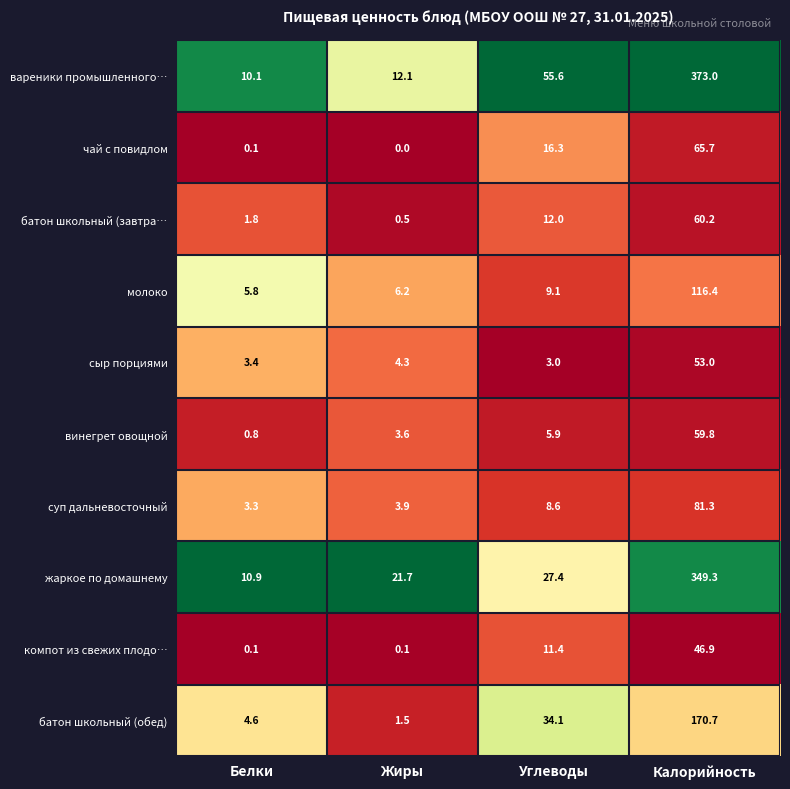

What is the difference between the maximum and minimum values in the вареники промышленного… series?

362.9